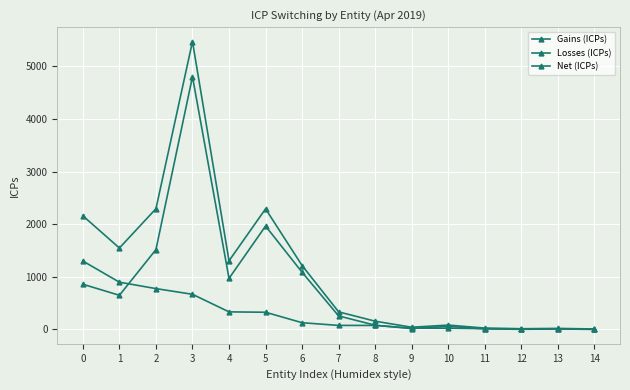

How many distinct data groups are displayed?

3